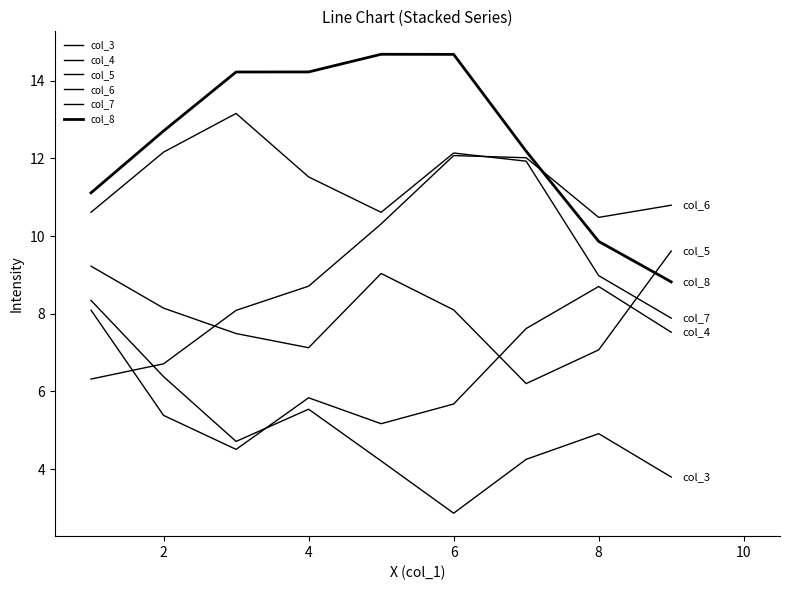

In col_7, how many points are higher than both neighbors (excluding endpoints)?

2